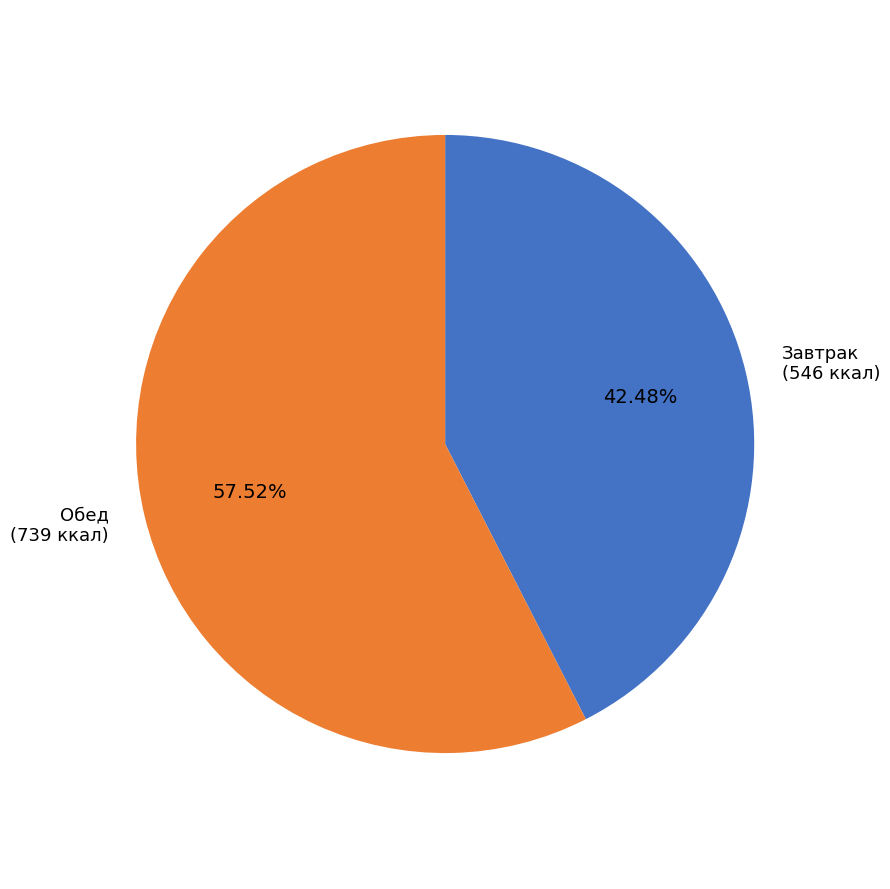

Which has a higher value, Обед (739 ккал) or Завтрак (546 ккал)?

Обед (739 ккал)